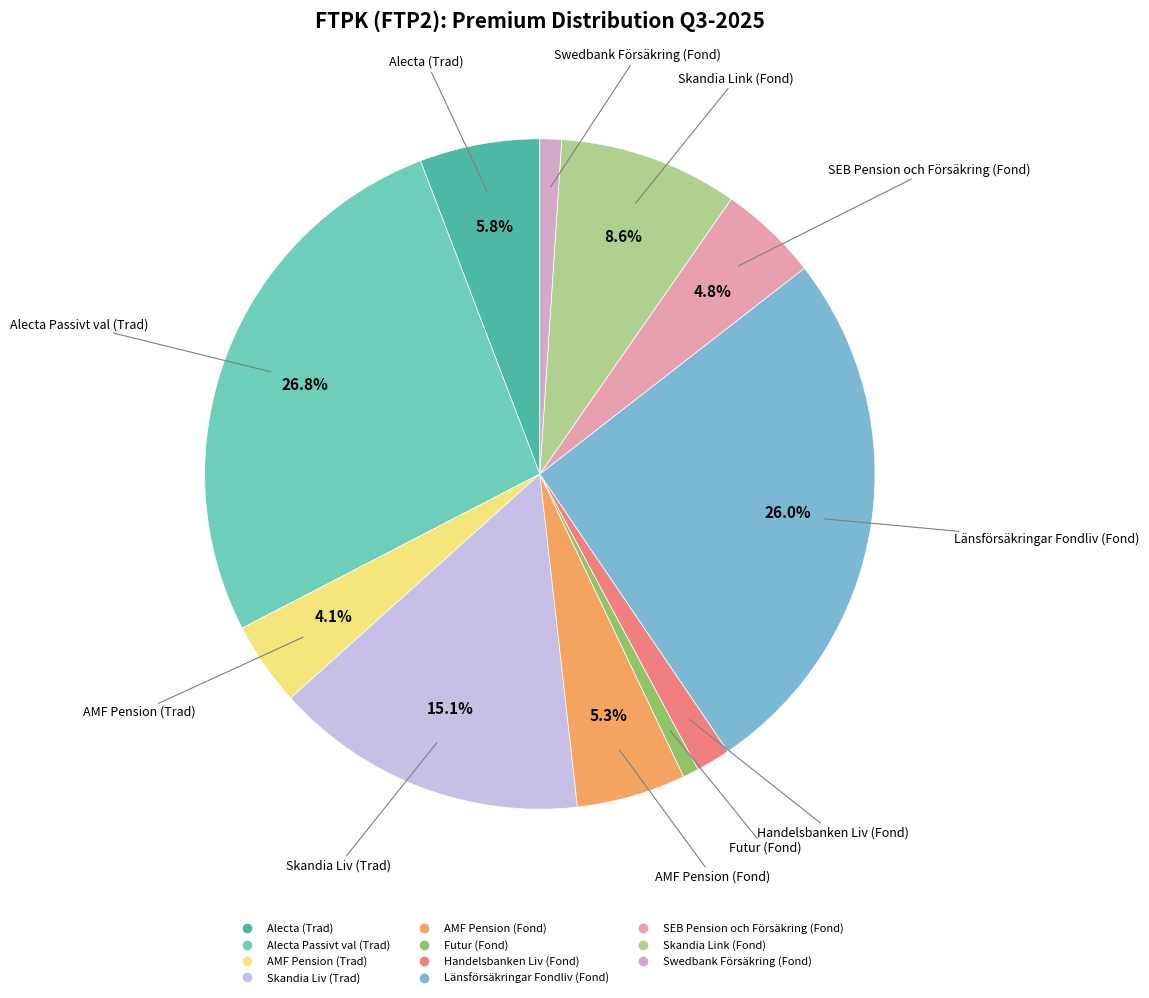

Is the sum of SEB Pension och Försäkring (Fond) and Swedbank Försäkring (Fond) greater than half?

No